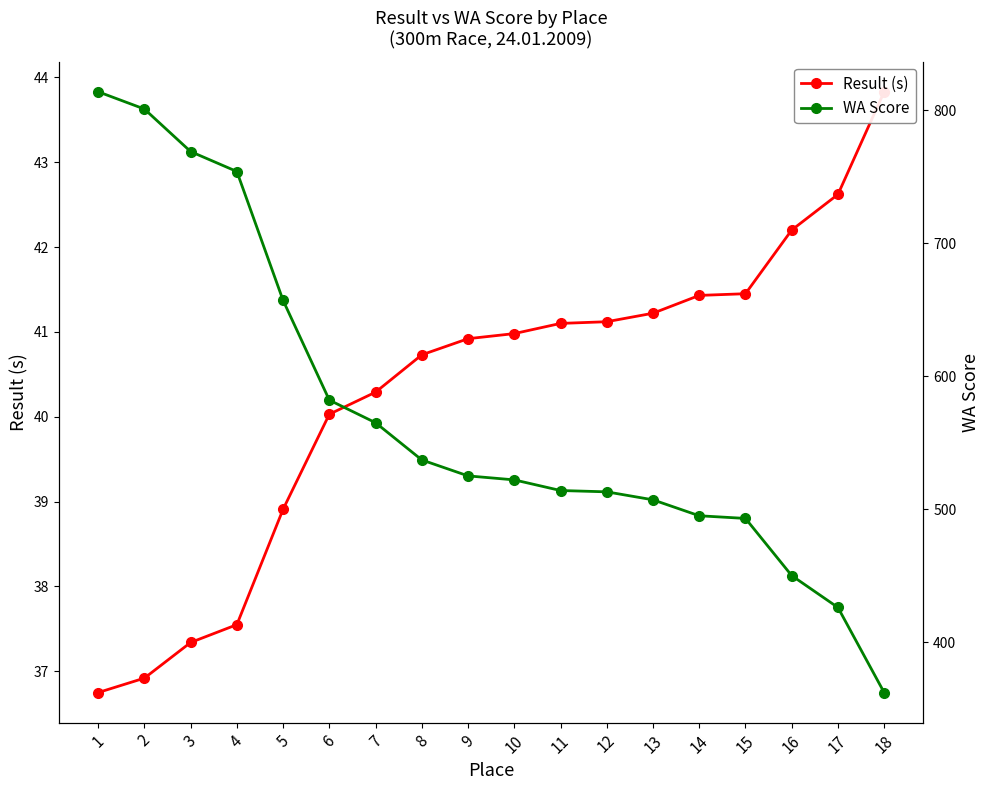

True or false: WA Score has a value of 582.0 at 6.

True